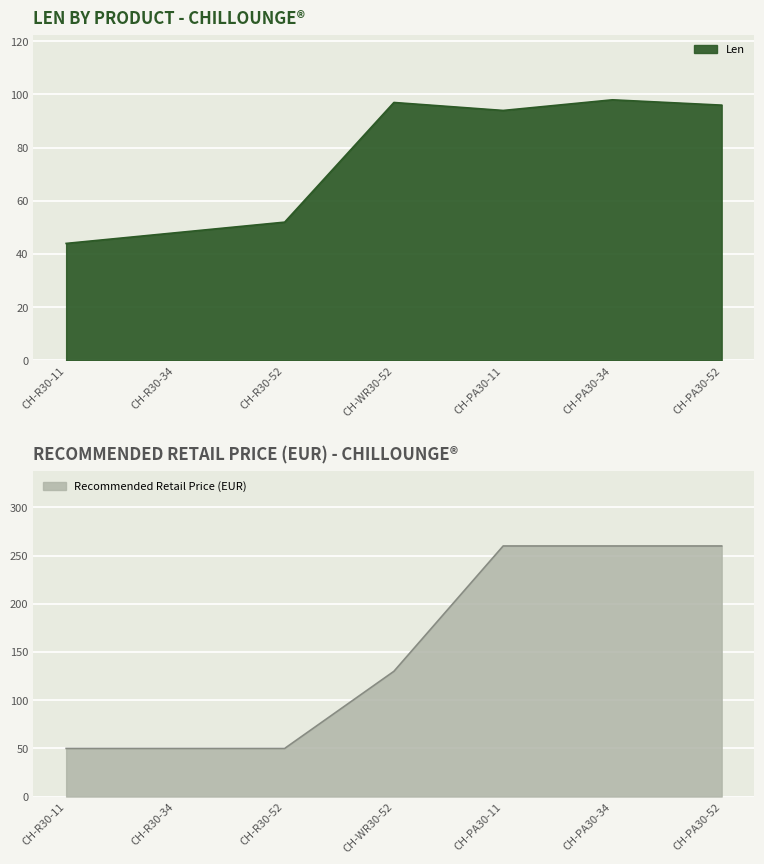

How many data points in Recommended Retail Price (EUR) are less than 129?

3